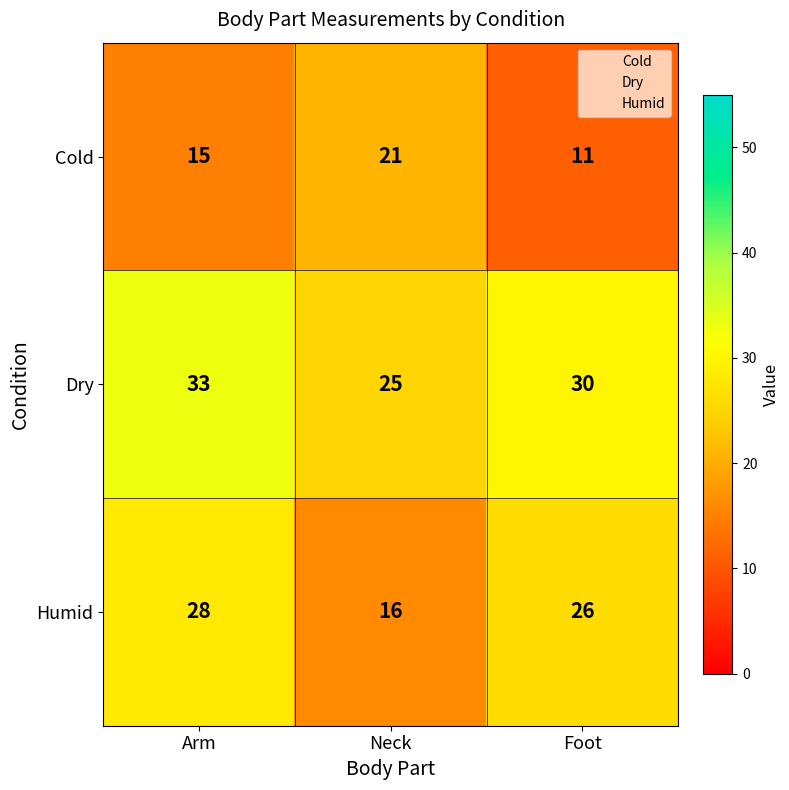

Which series has the largest range (max minus min)?

Humid